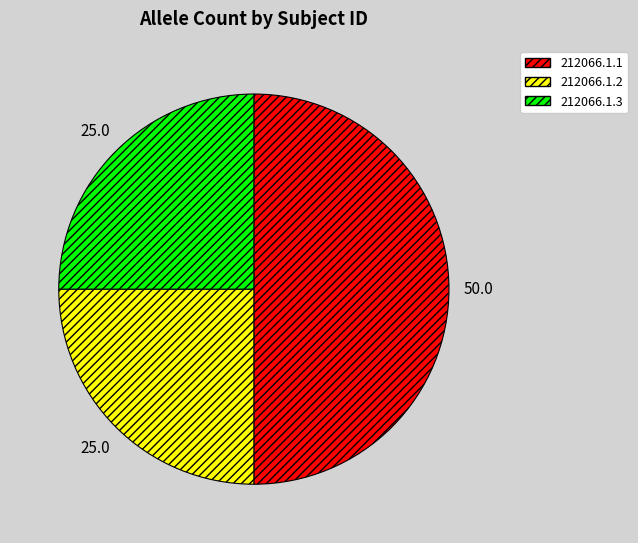

Is 212066.1.2 the majority of the pie?

No